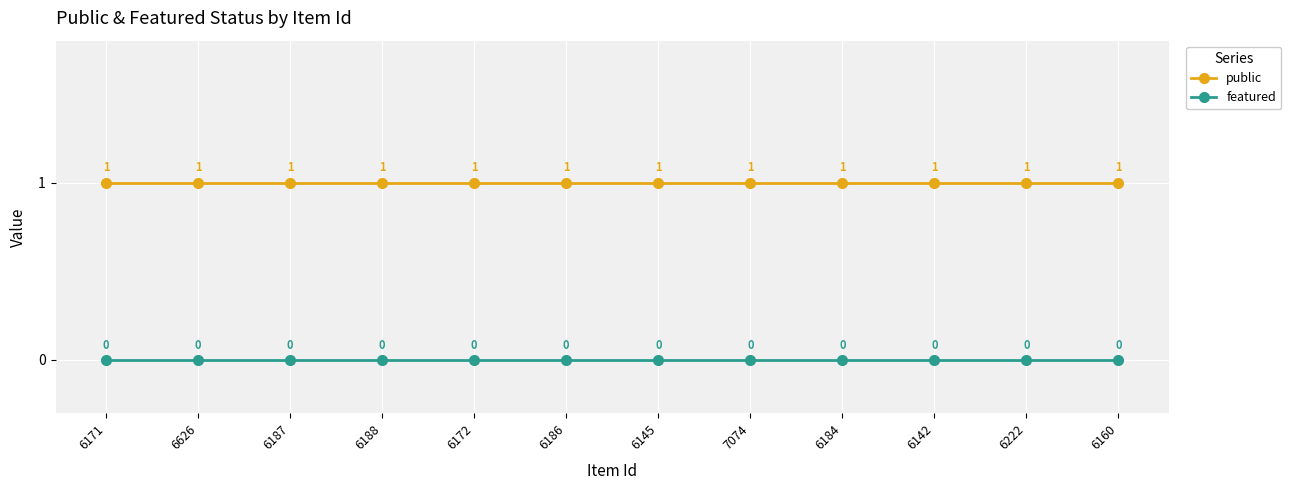

Is this an area chart (filled region under the line)?

No